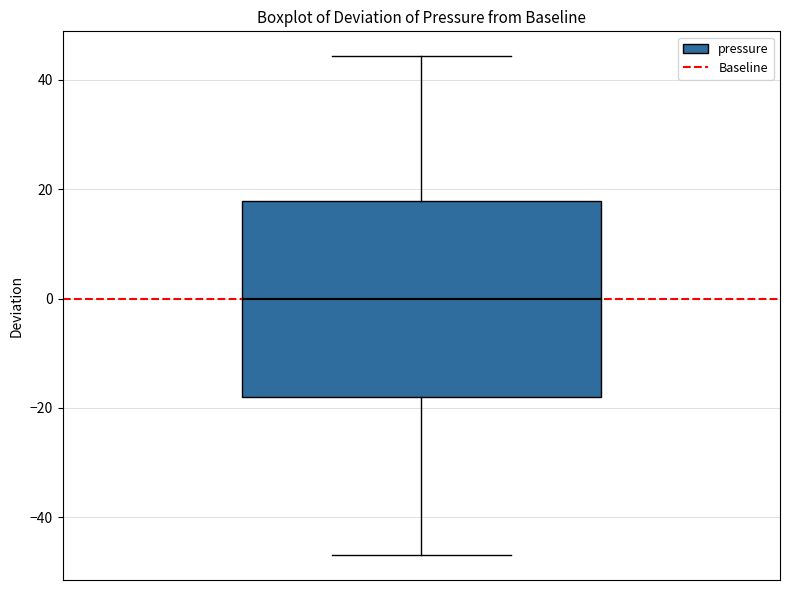

Where does the upper whisker of the box end on the y-axis? The values are not printed on the chart, so give them approximately, as read against the axis.

44